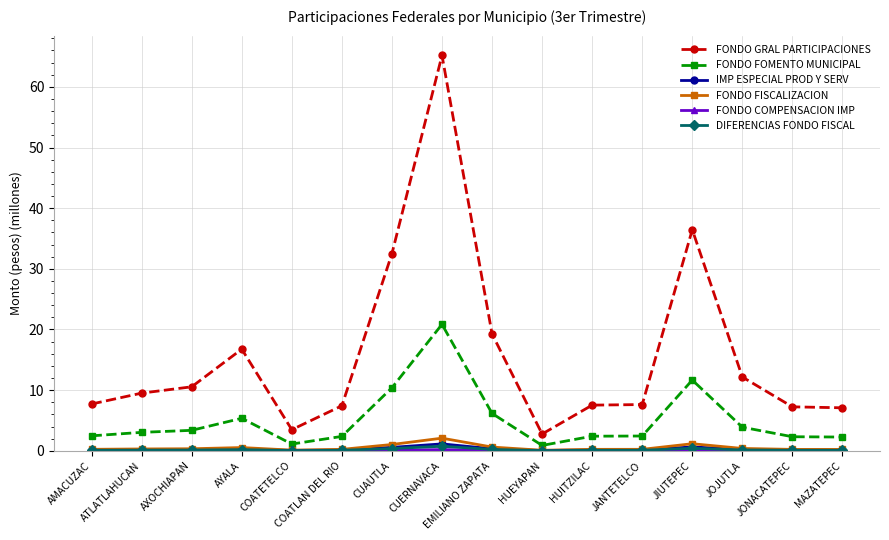

At which category is the sum across all series the highest?

CUERNAVACA